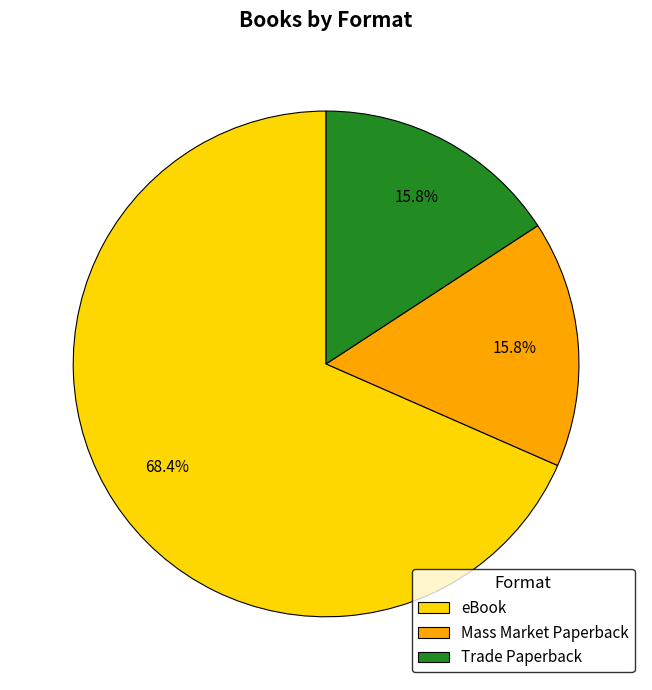

To the nearest percent, what is the average slice percentage?

33%